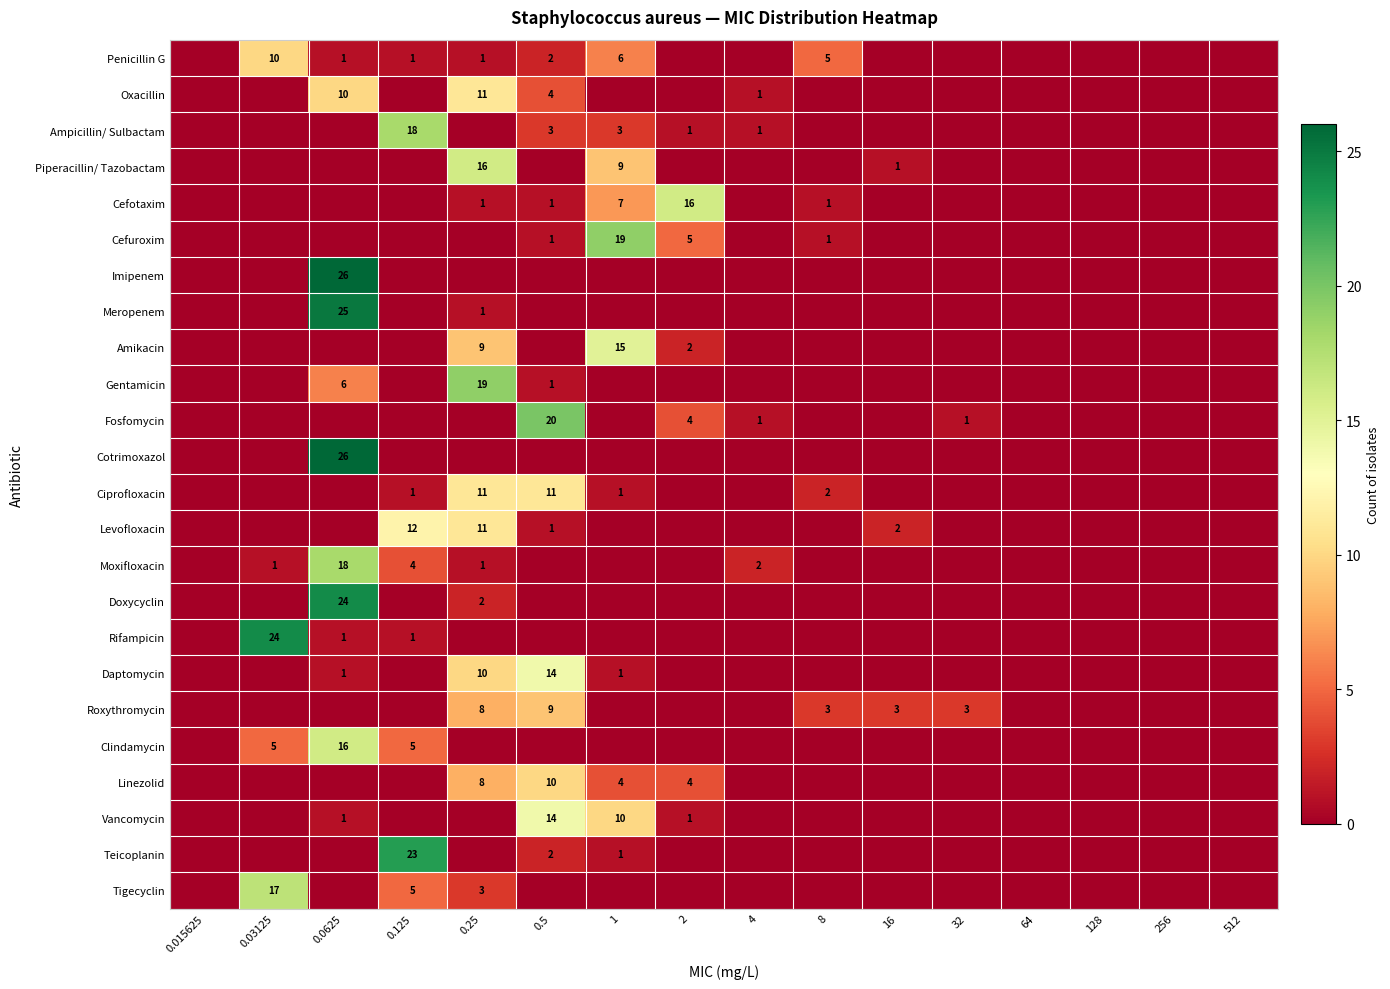

The Roxythromycin series shows 3 at 0.125. True or false?

False